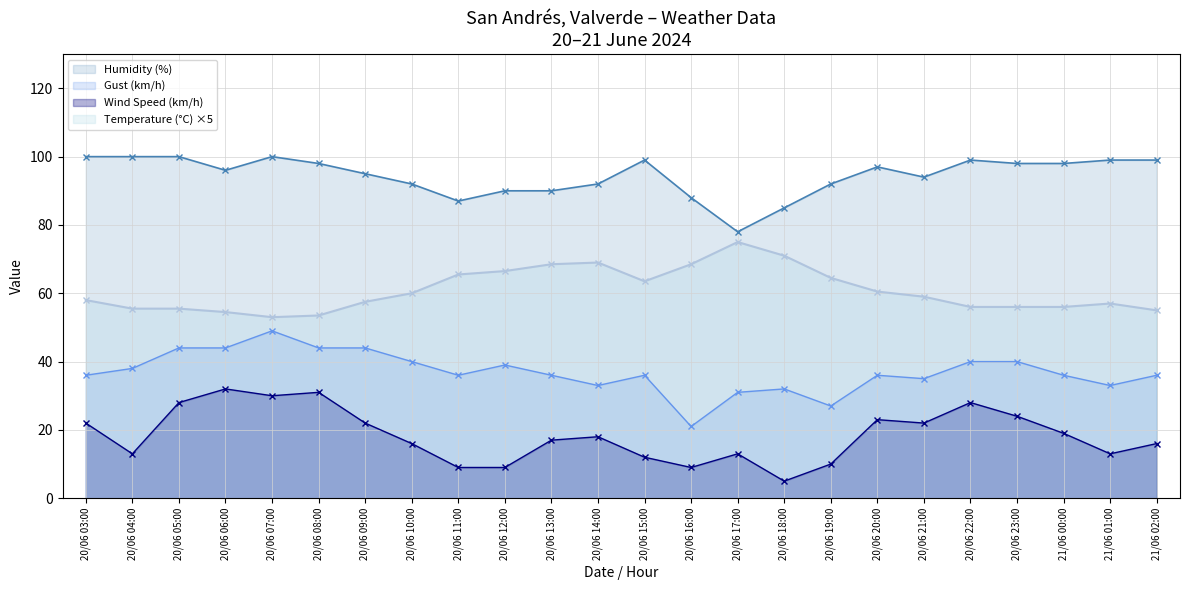

The Temperature (C) series shows 118.5 at 20/06 12:00. True or false?

False